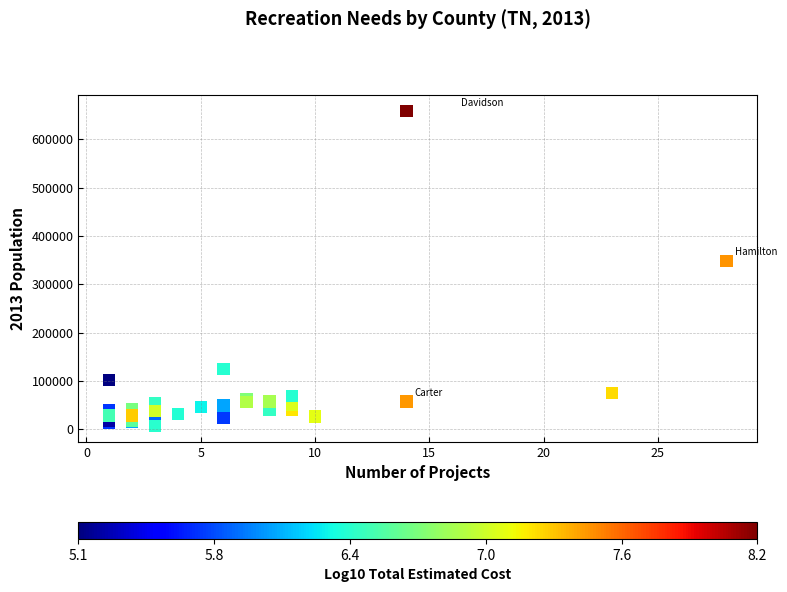

What Y value in the scatter plot is closest to 332640?

348673